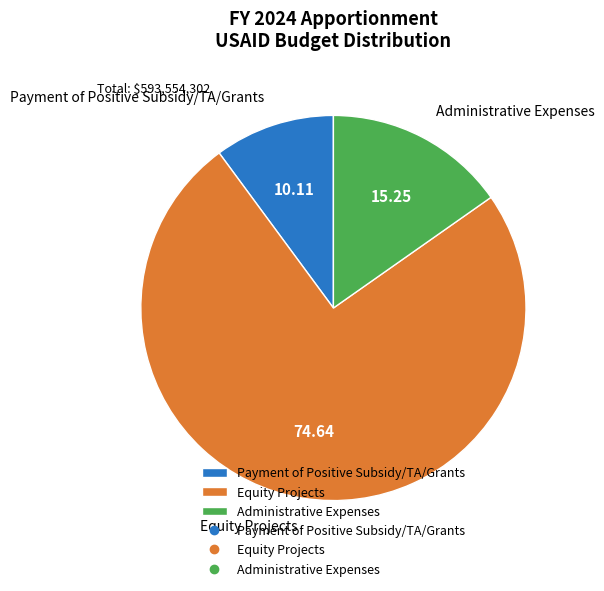

Which category has the biggest portion of the pie?

Equity Projects